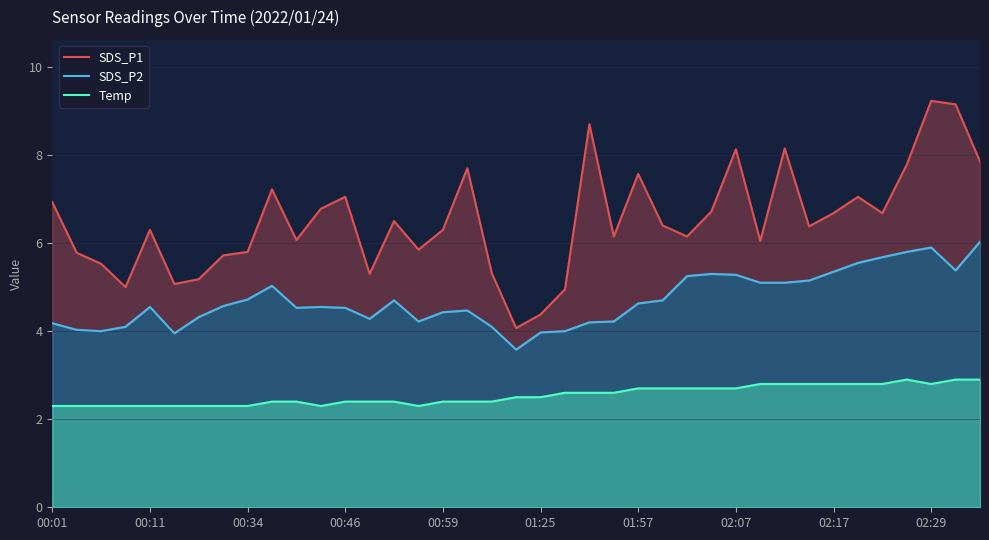

Count the number of categories in the chart.

39